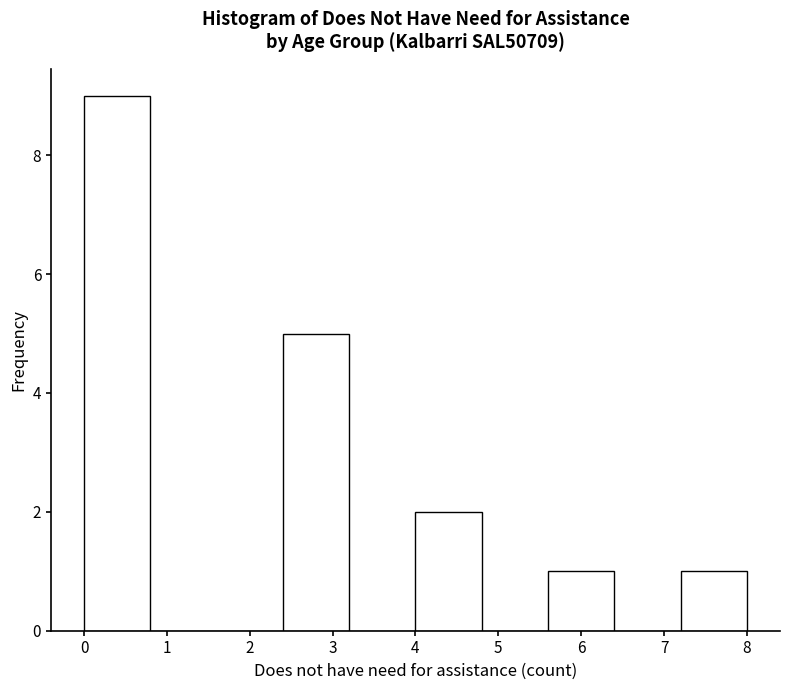

How tall is the bar that spans 4.0 to 4.8 on the x-axis? The values are not printed on the chart, so give them approximately, as read against the axis.

2